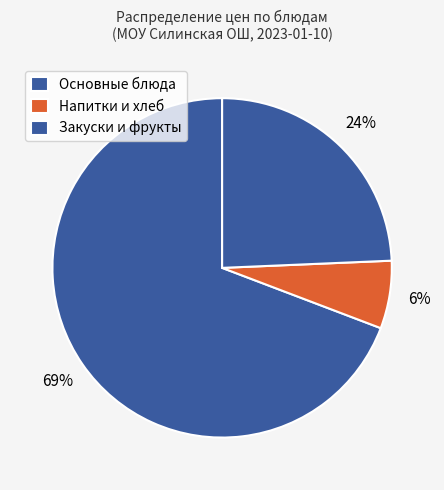

How many segments does this pie chart have?

3